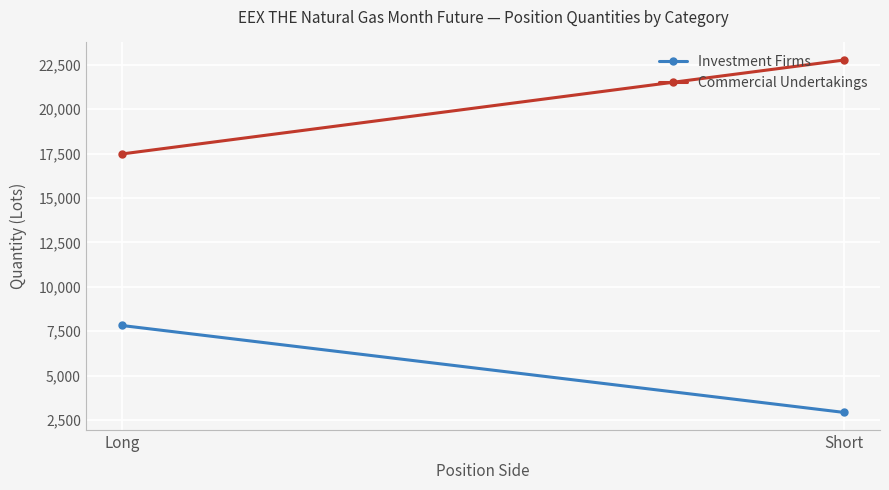

What is the average value of the Investment Firms series?

5373